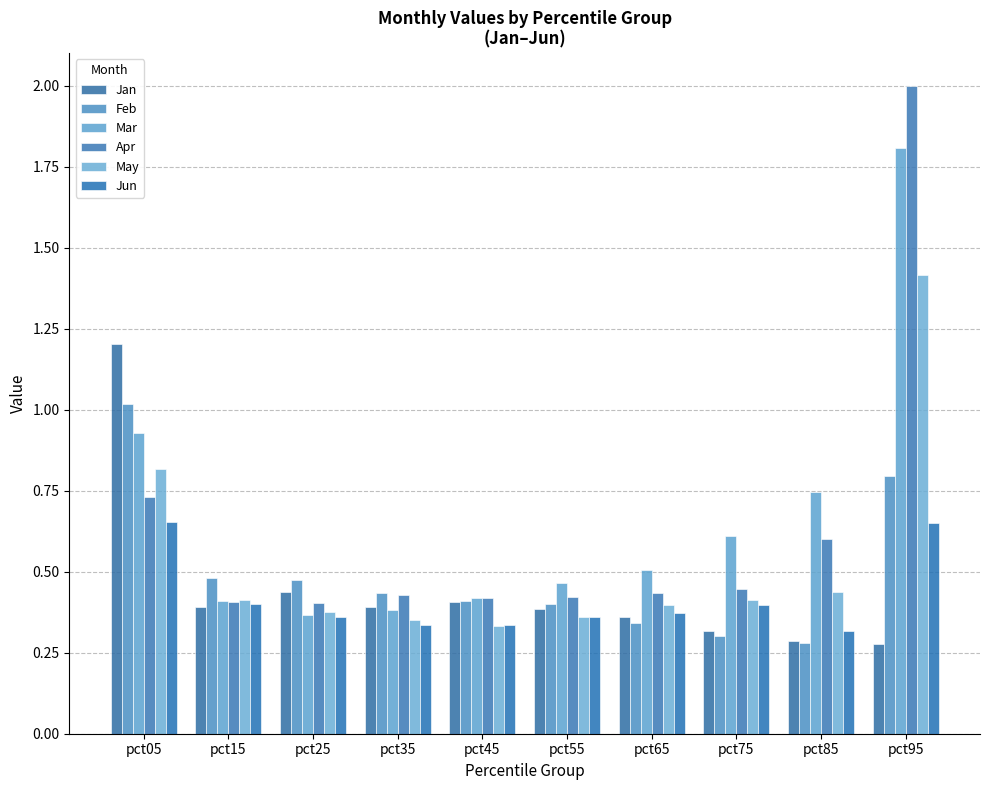

Which category has the lowest value in the May series?

pct45